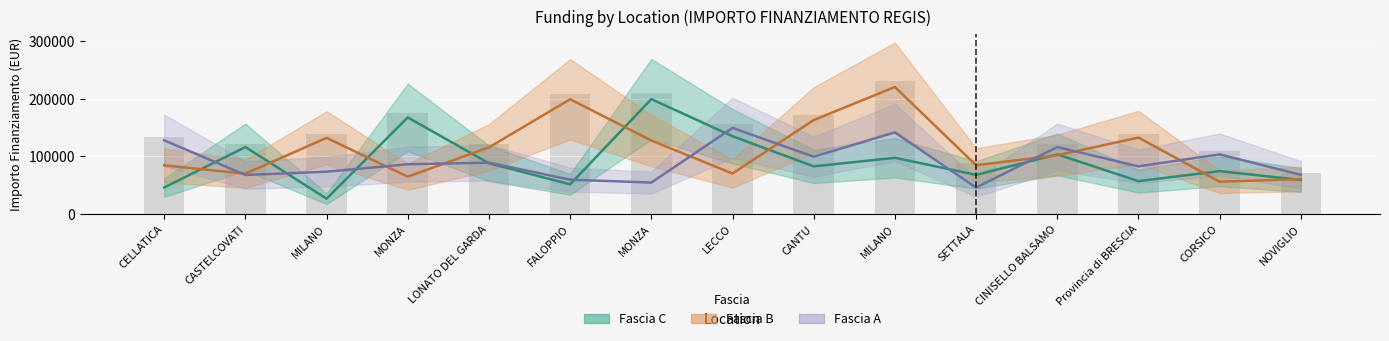

Rank the series at CANTU from lowest to highest value.

Fascia C, Fascia A, Fascia B